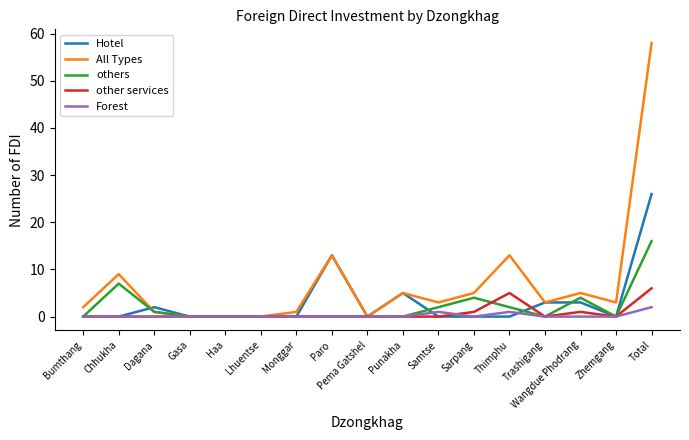

The value of others at Trashigang is 0. True or false?

True